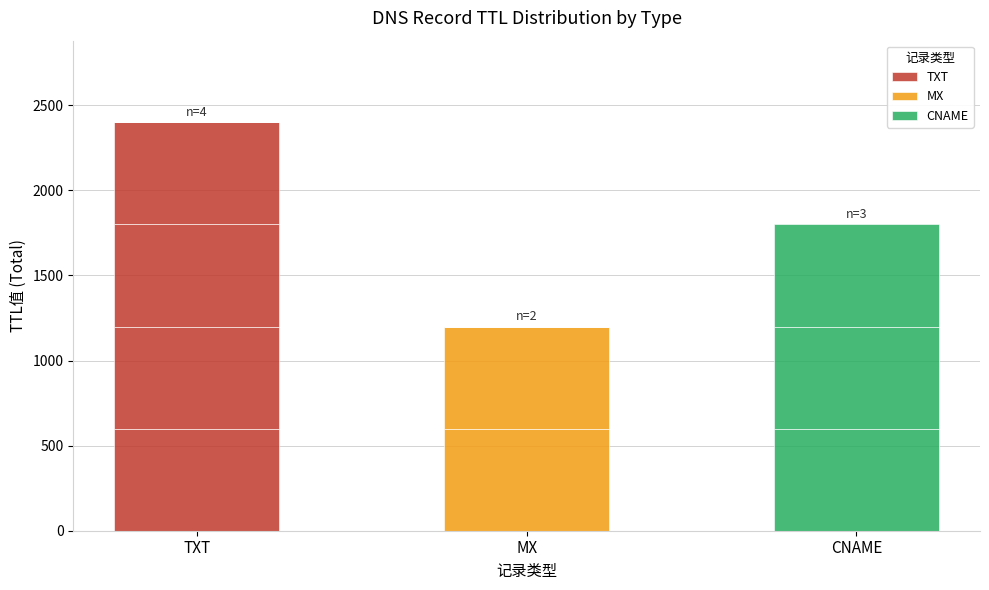

What is the difference between the maximum and second lowest values in the MX series?

600